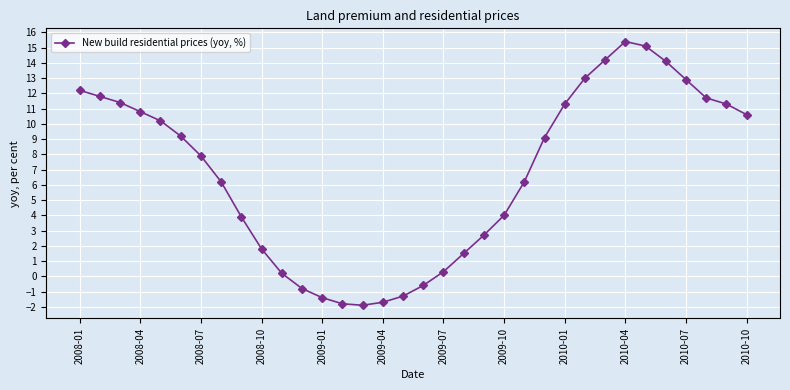

What is the greatest value displayed?

15.4